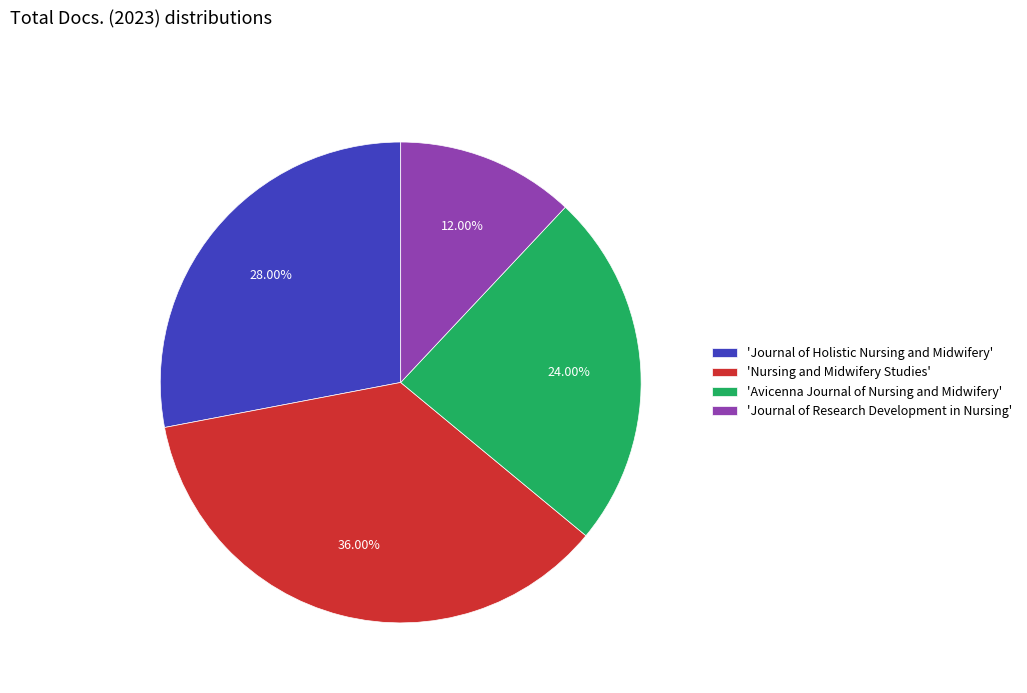

Is there any slice that represents more than half of the pie?

No